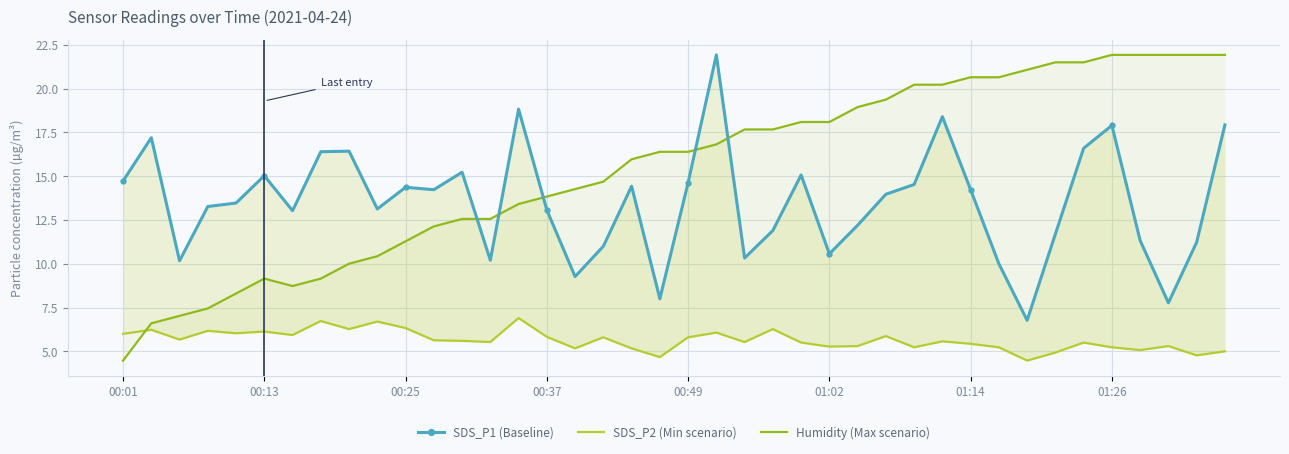

Which series ends up on top after the final intersection of SDS_P2 (Min scenario) and Humidity (Max scenario)?

Humidity (Max scenario)